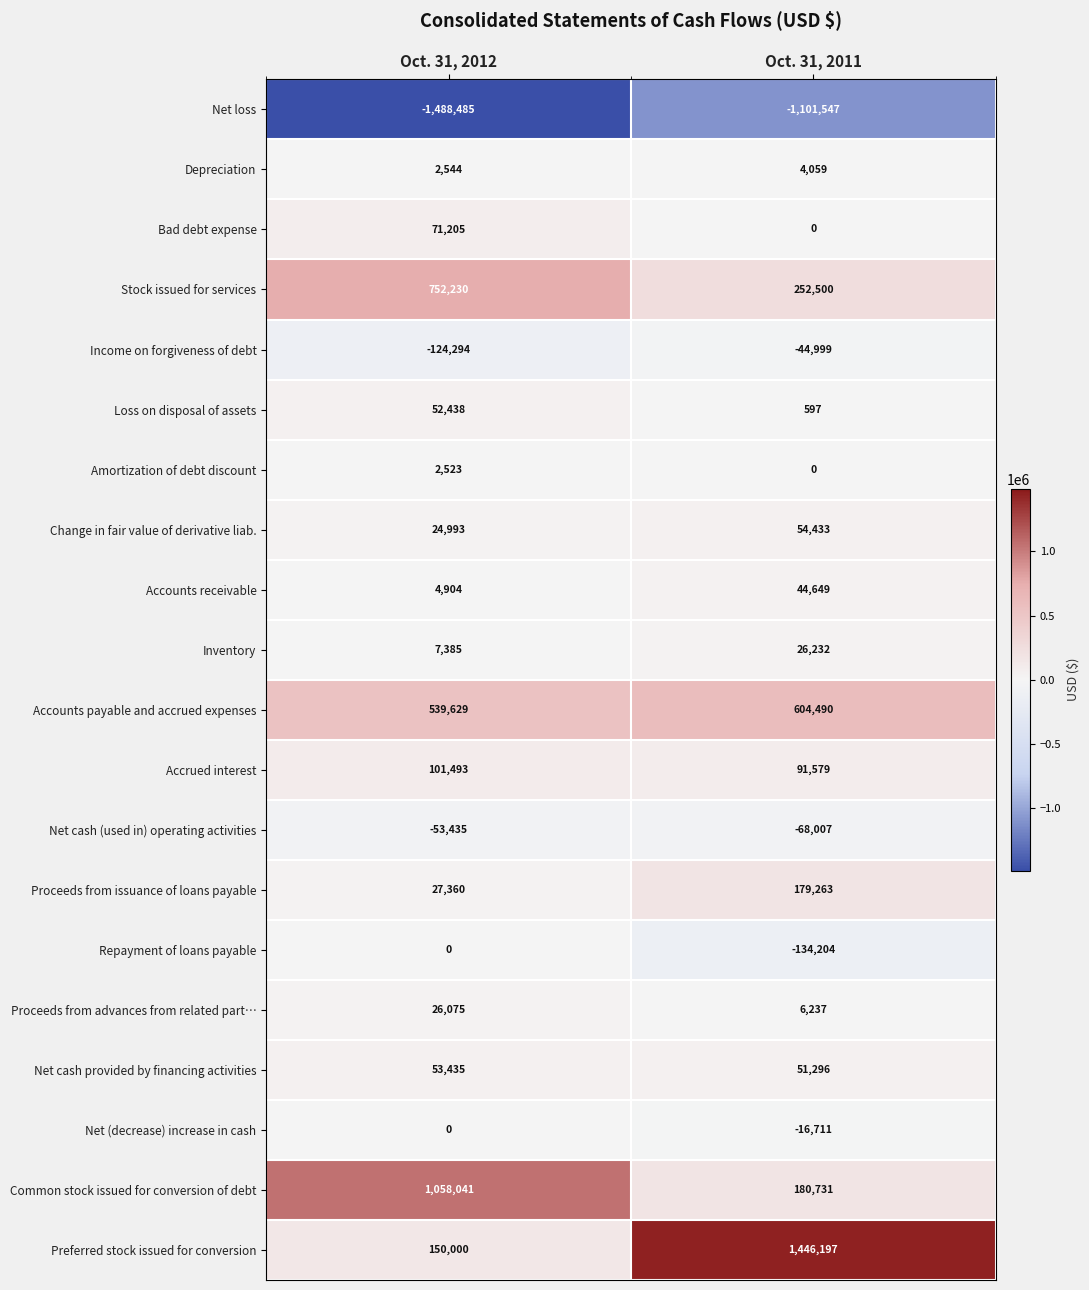

What is the difference between the Stock issued for services values at Oct. 31, 2012 and Oct. 31, 2011?

499730